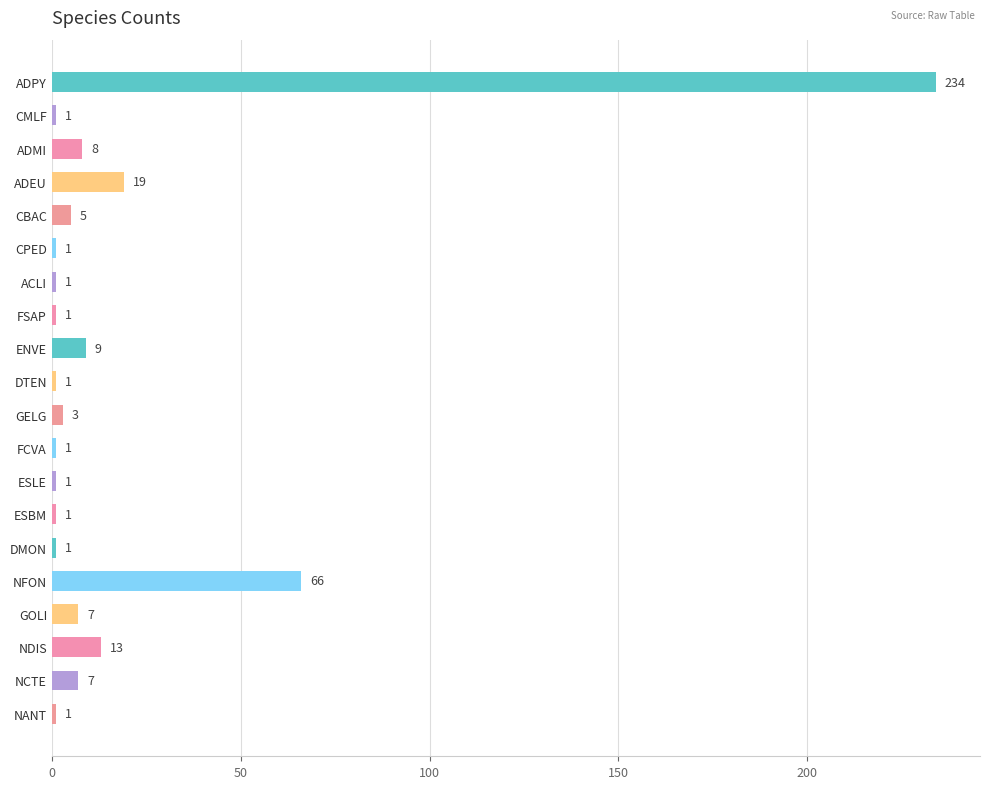

True or false: the data shows 1 at DMON.

True